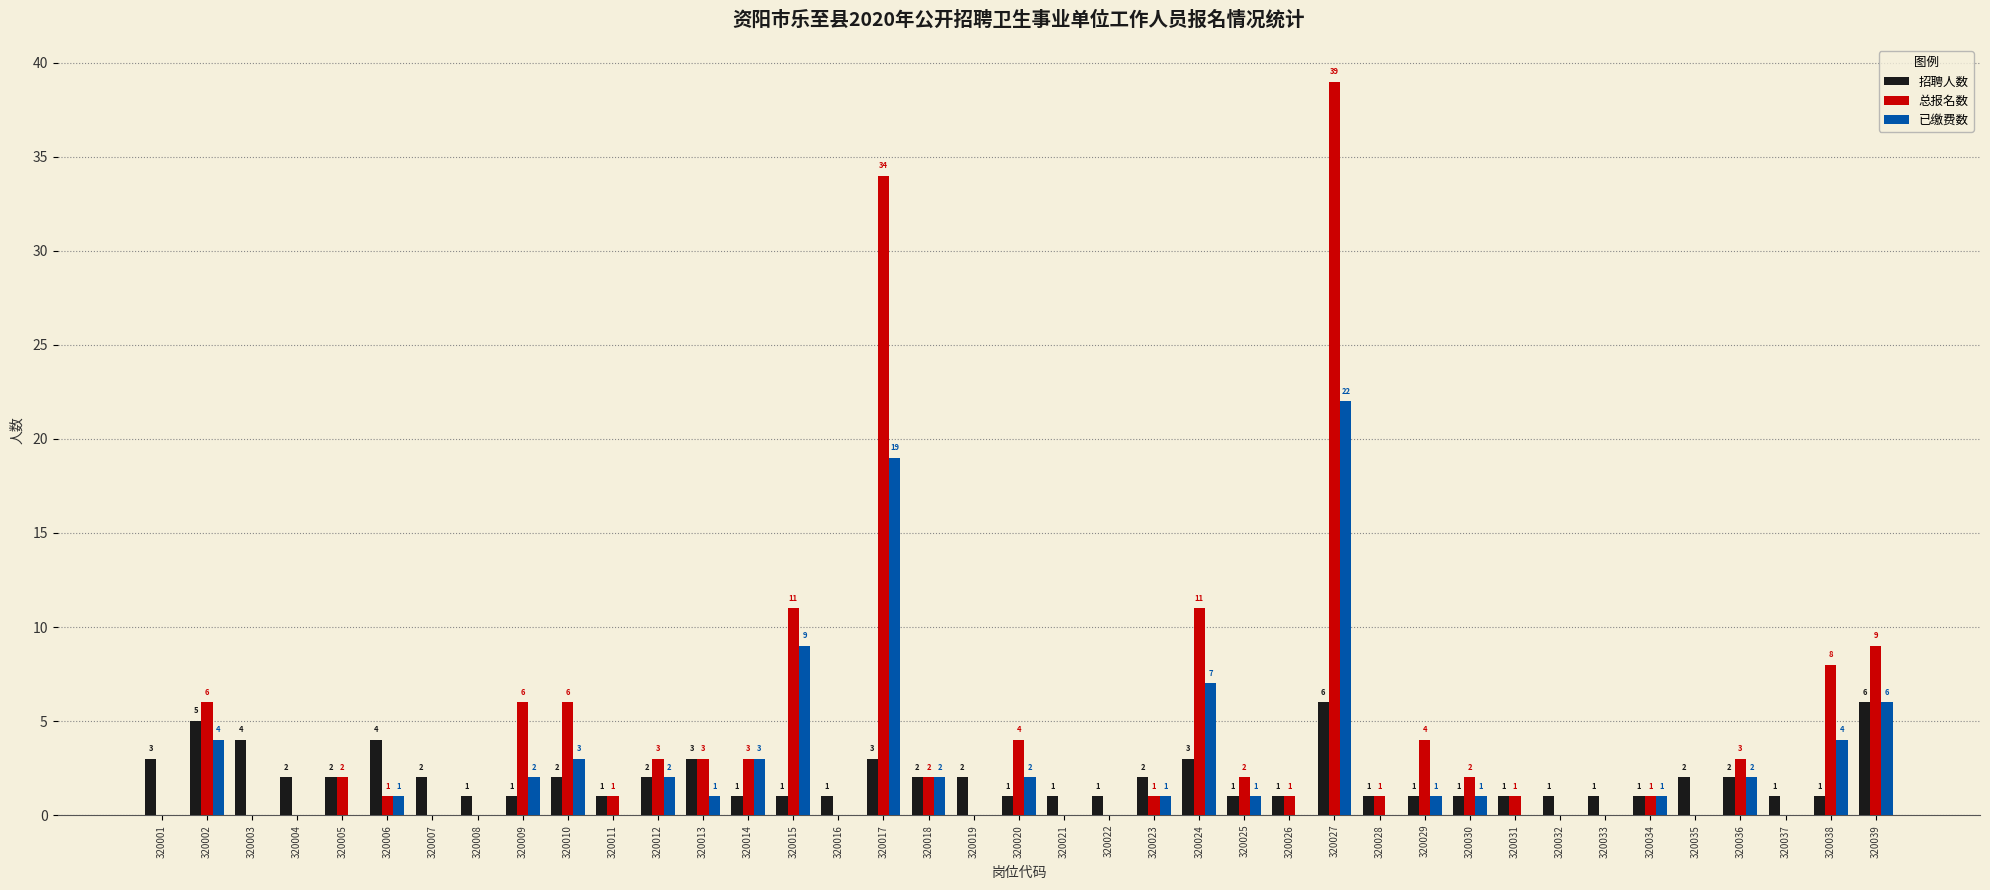

What is the maximum value for 招聘人数?

6